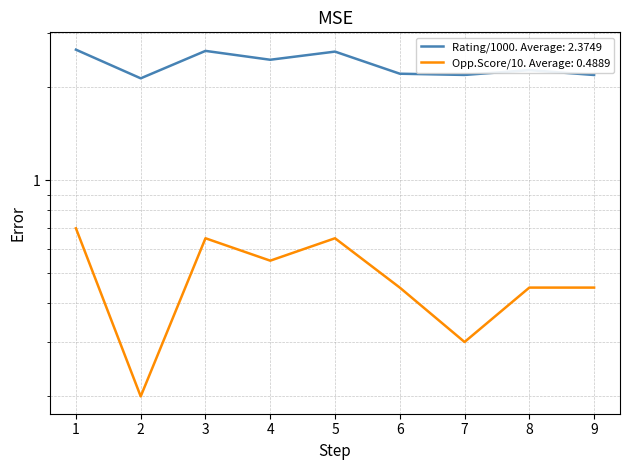

At which label does Opponent Score reach its peak?

1